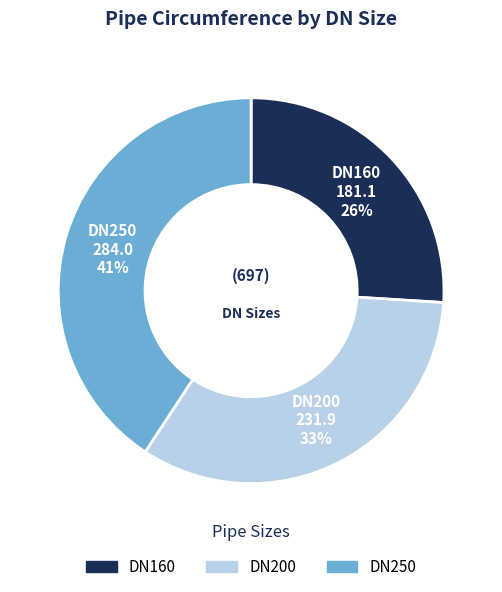

How many slices are in this pie chart?

3